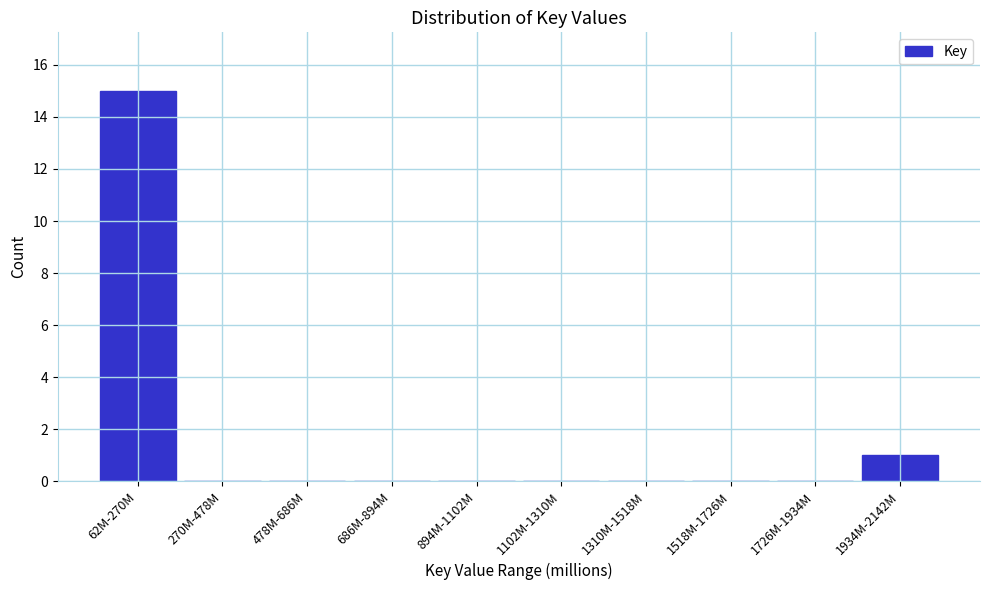

Reading left to right, extract all data points from this chart.

62M-270M=15	270M-478M=0	478M-686M=0	686M-894M=0	894M-1102M=0	1102M-1310M=0	1310M-1518M=0	1518M-1726M=0	1726M-1934M=0	1934M-2142M=1